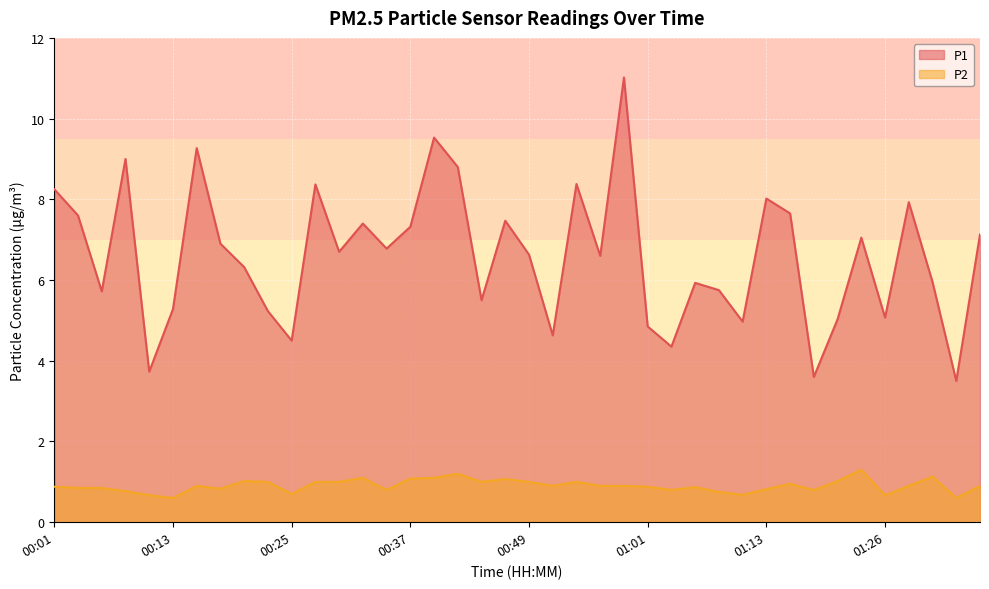

What is the total value across all series at 00:35?

7.6